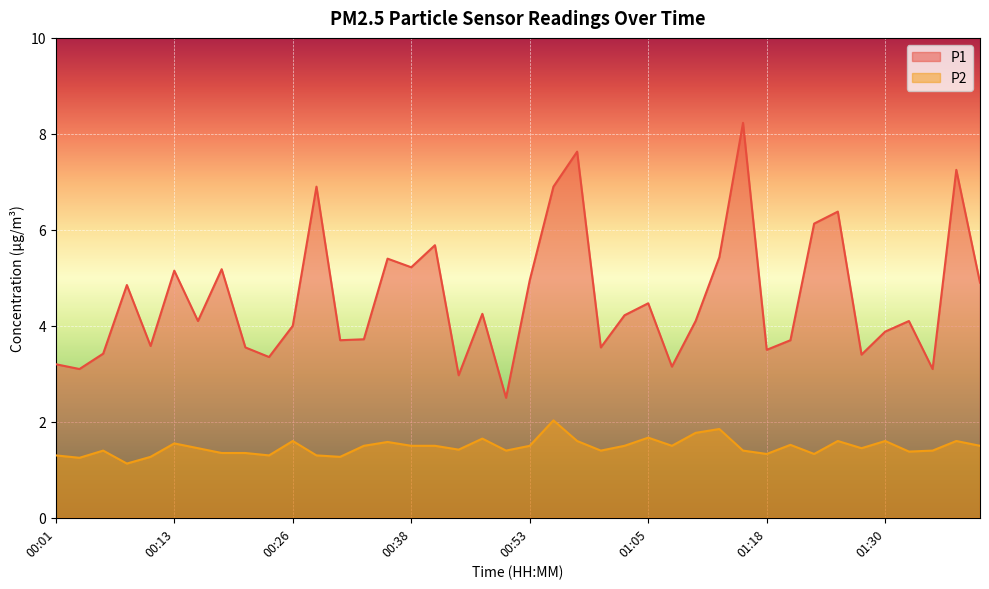

What is the total value across all series at 01:25?

8.0